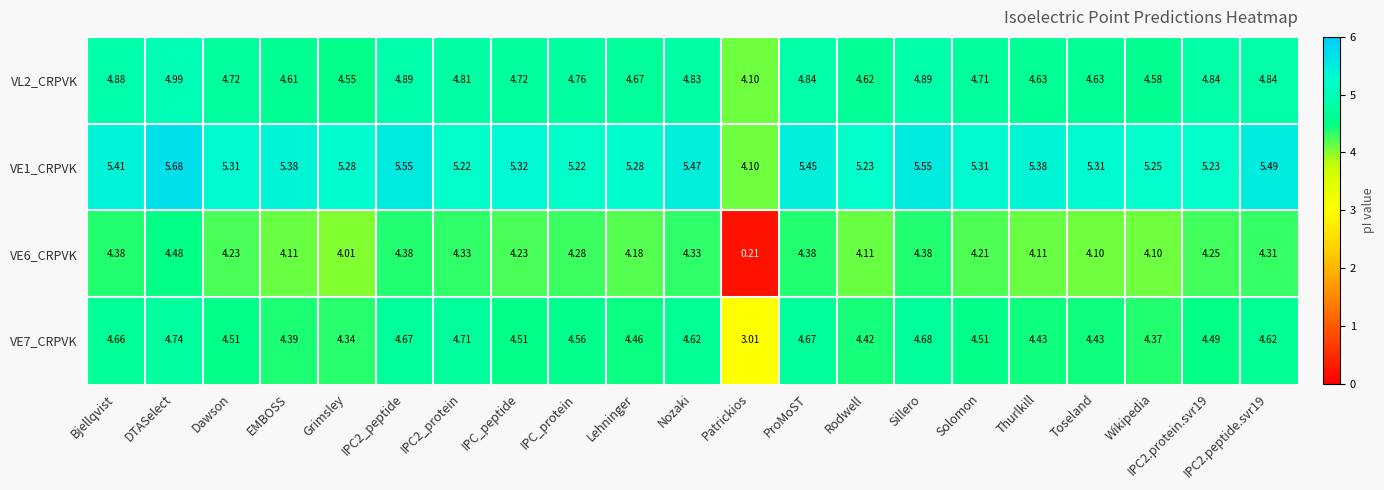

At which label does VE6_CRPVK reach its minimum?

Patrickios